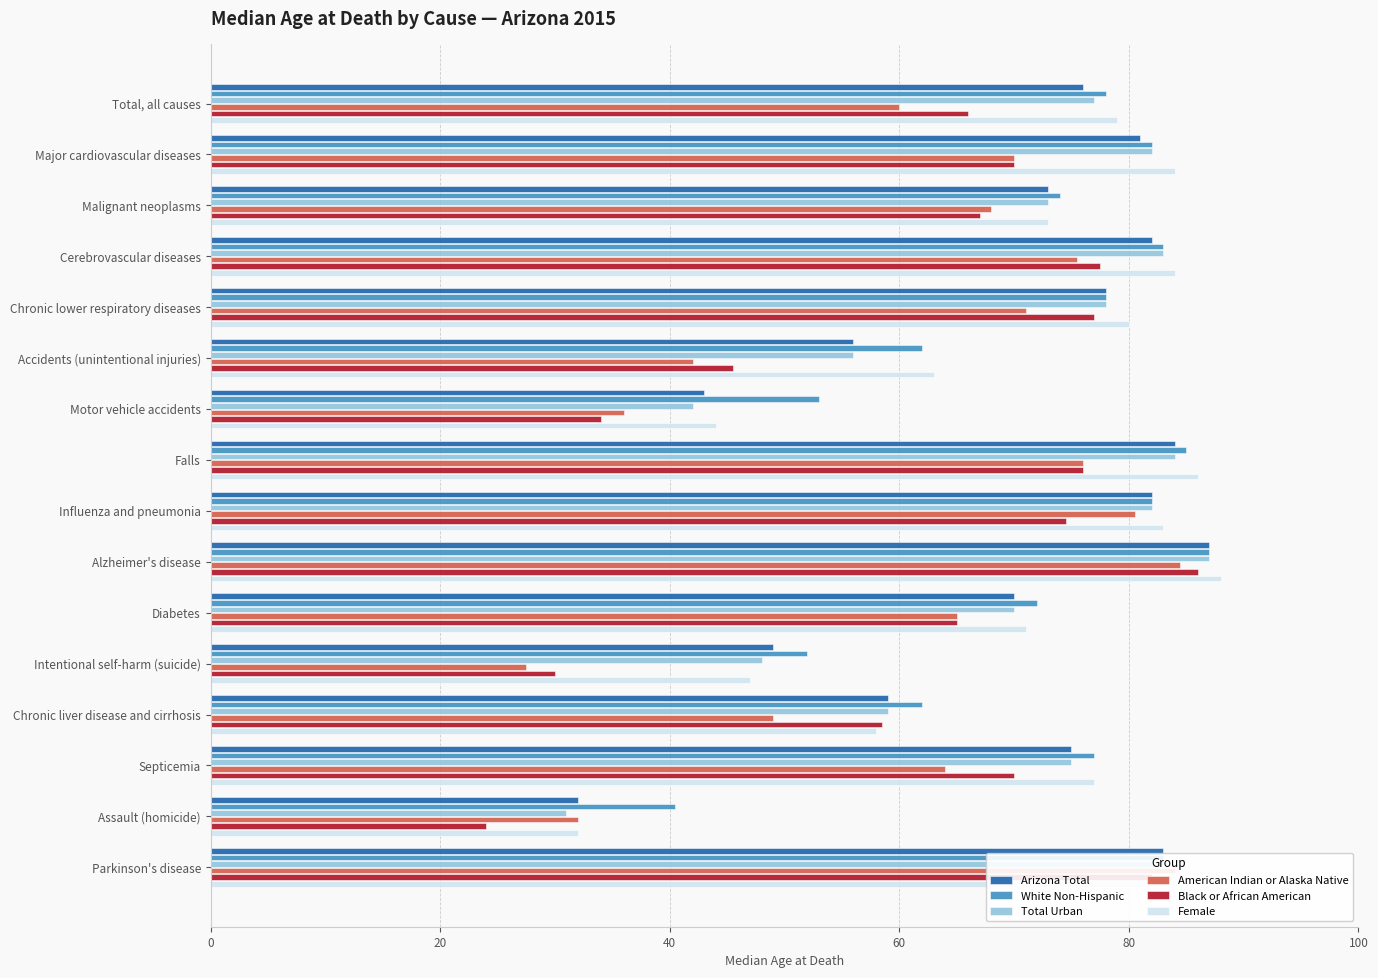

What is the total value across all series at Intentional self-harm (suicide)?

253.5